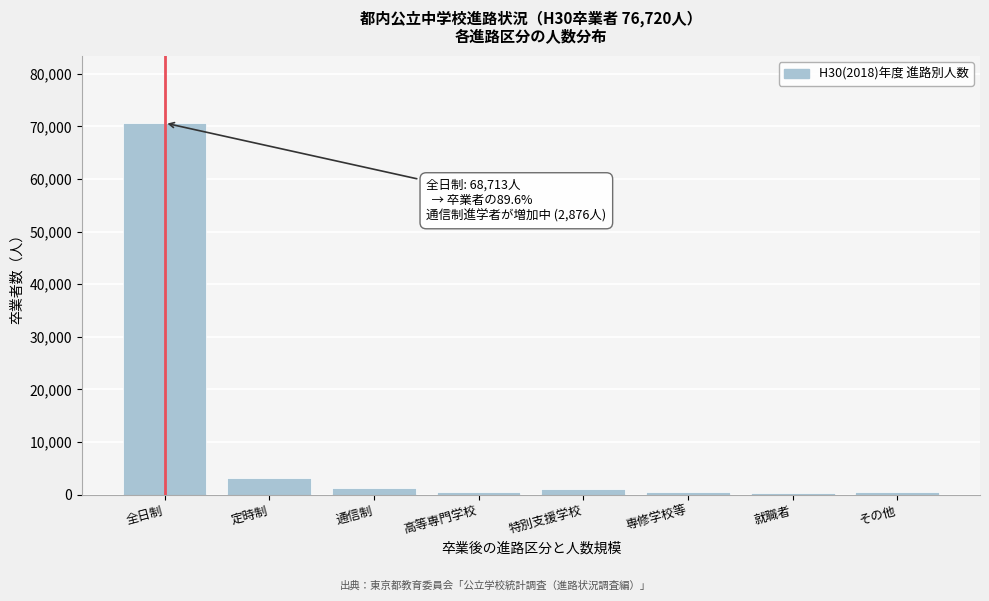

What is the maximum value shown in the chart?

70643